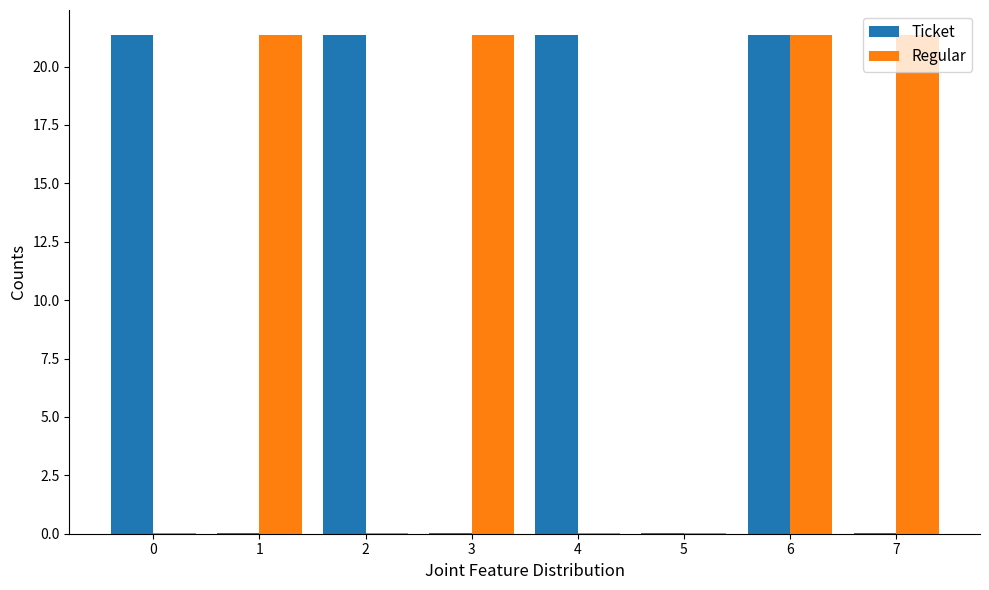

What is the sum of the Regular values at 7 and 2?

21.4